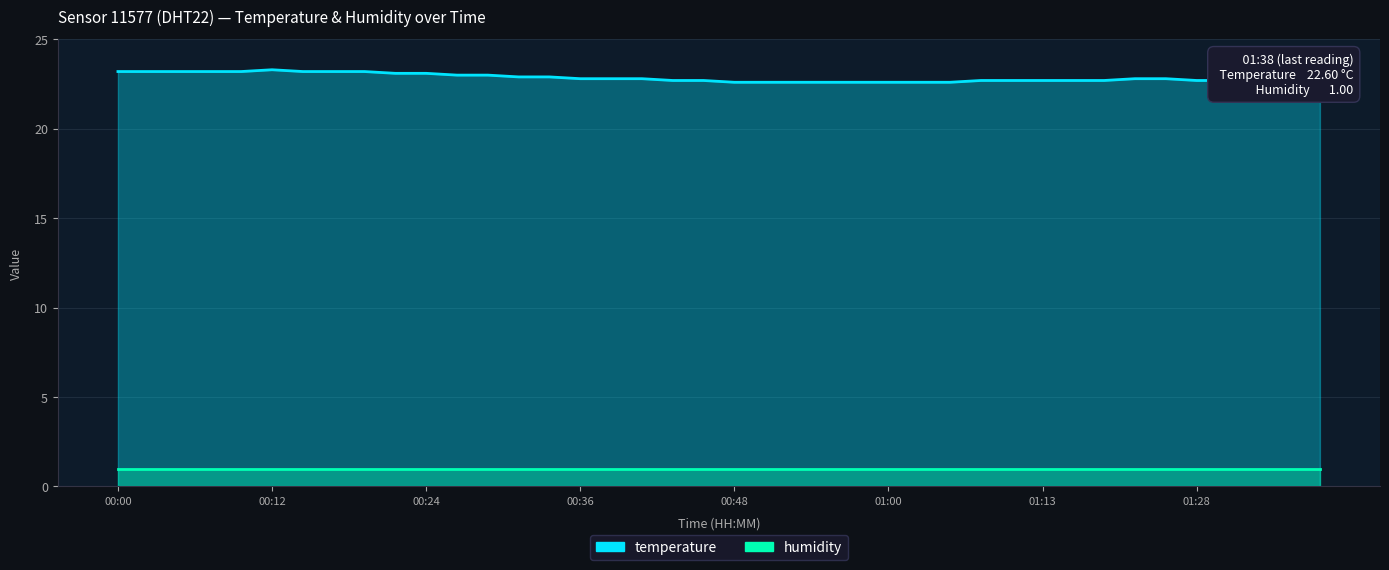

Count the number of categories in the chart.

40